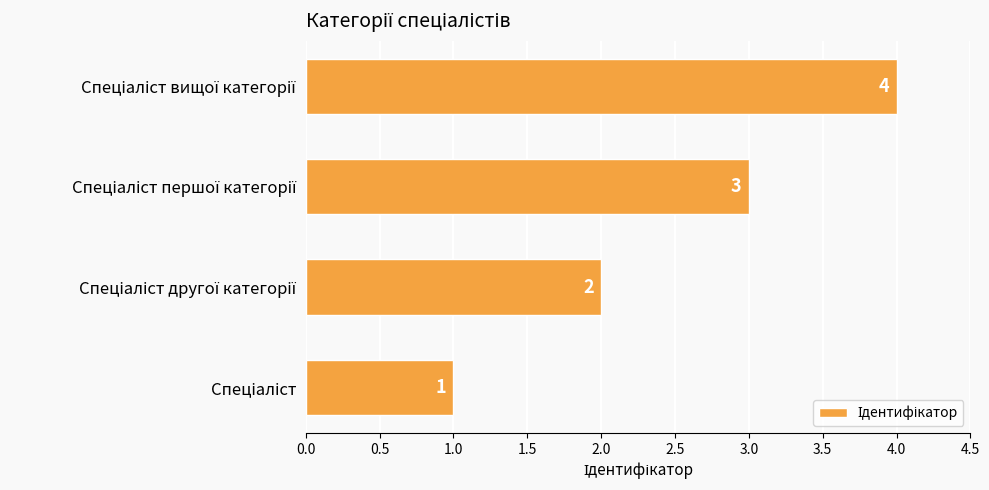

How many series are shown in this chart?

1